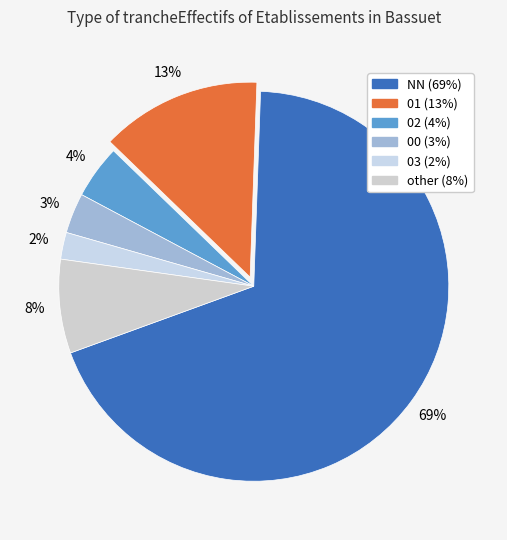

What percentage do NN and 02 together represent?

73.3%